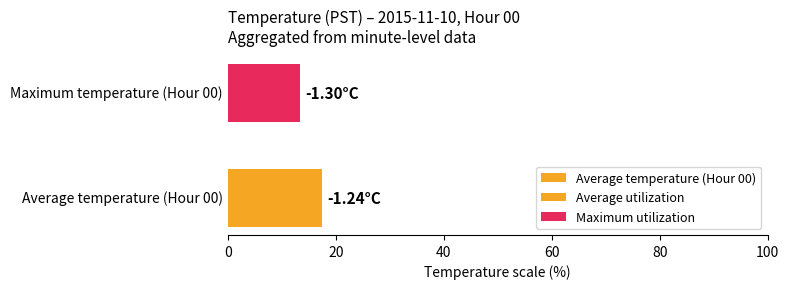

What is the smallest value displayed?

13.3